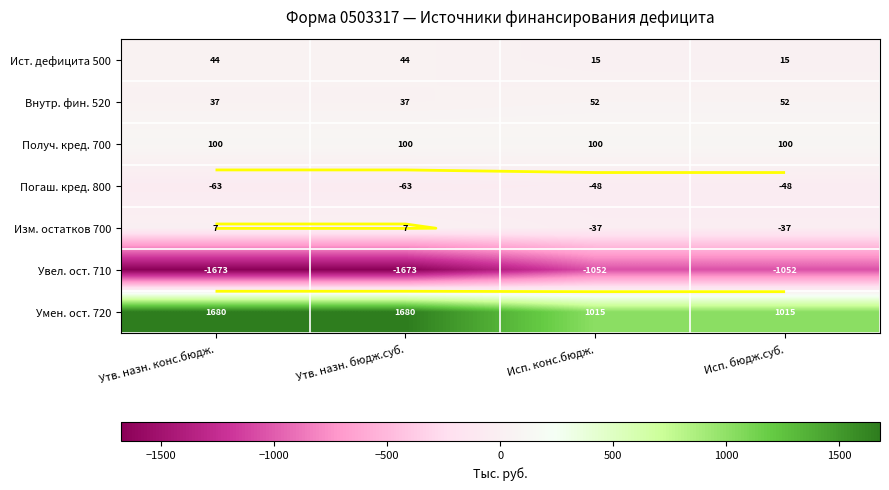

The value of Увел. ост. 710 at Исп. бюдж.суб. is -1052.4. True or false?

True